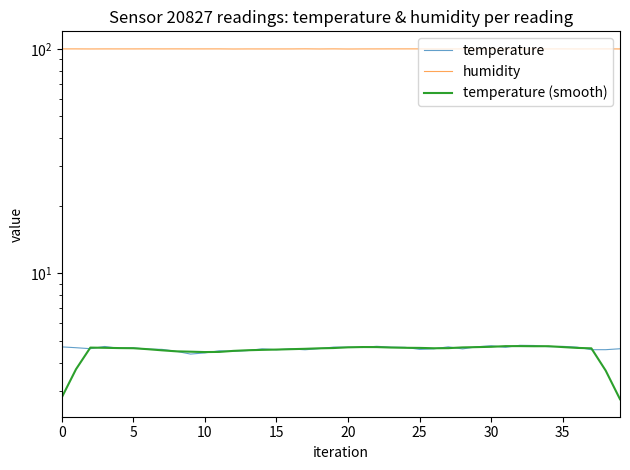

Count the humidity values in the range 99 to 100.

40